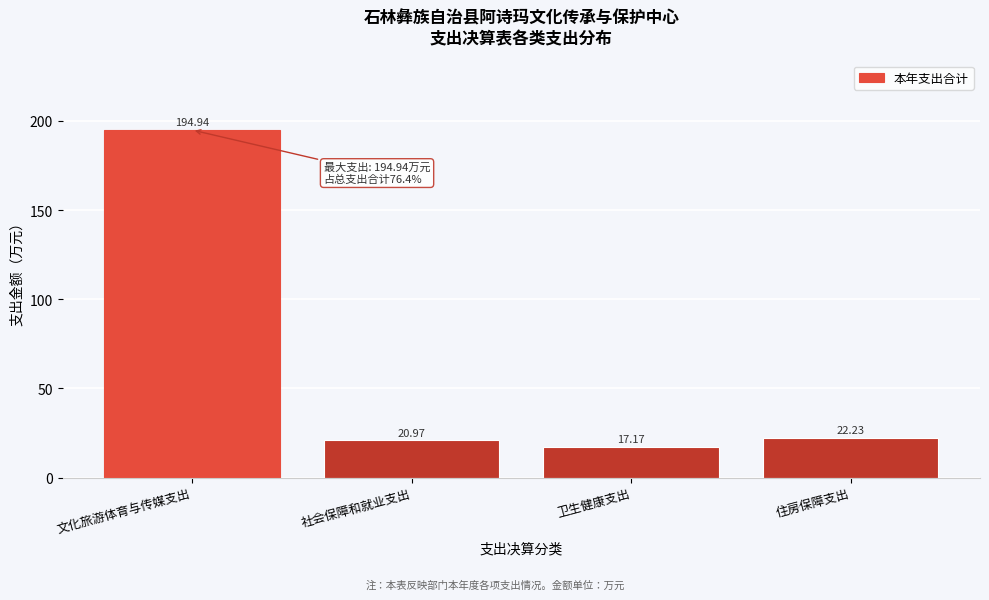

Which label corresponds to the smallest value in the chart?

卫生健康支出